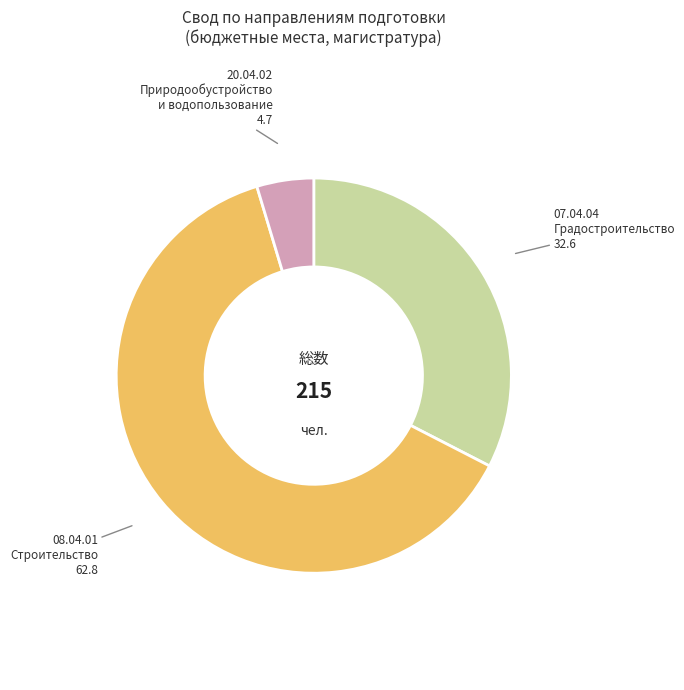

Do 07.04.04 Градостроительство and 20.04.02 Природообустройство и водопользование together represent more than half of the pie?

No